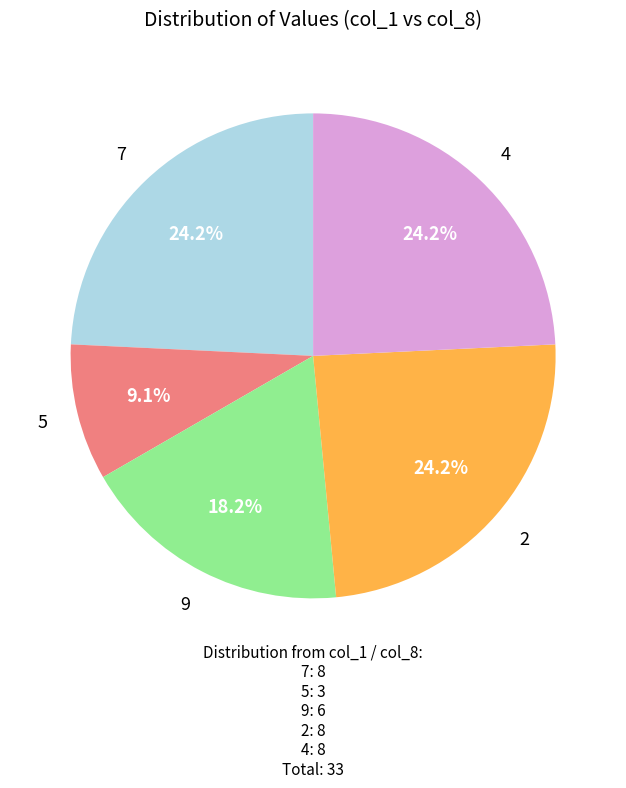

What percentage is the 7 slice, to the nearest percent?

24%